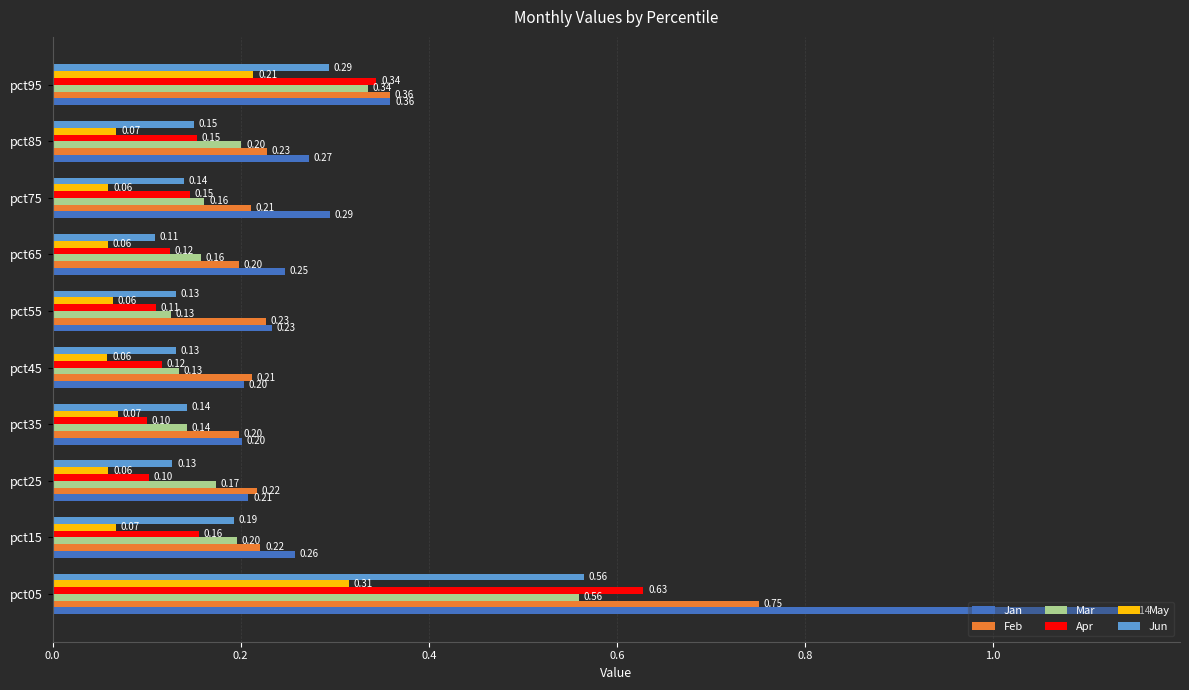

What is the sum of the Apr values at pct05 and pct95?

1.0